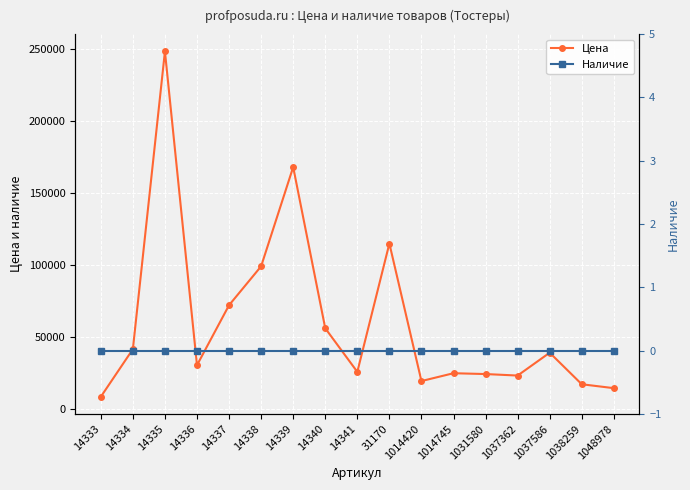

How many values in the Цена series exceed 30118?

8